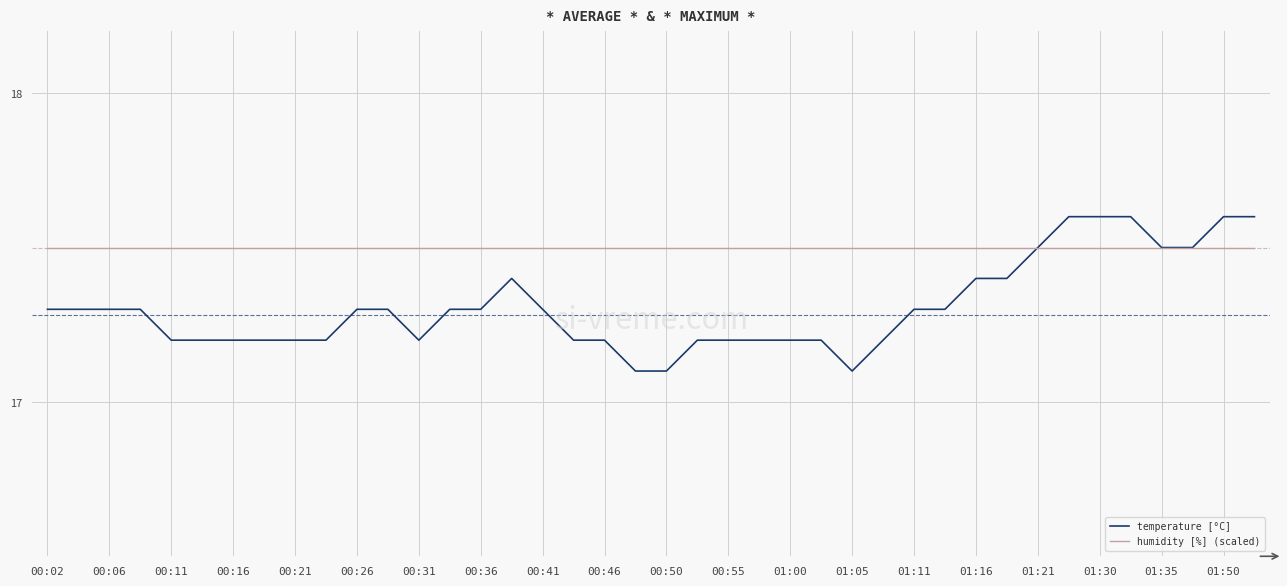

What is the highest value of the temperature [°C] series?

17.6